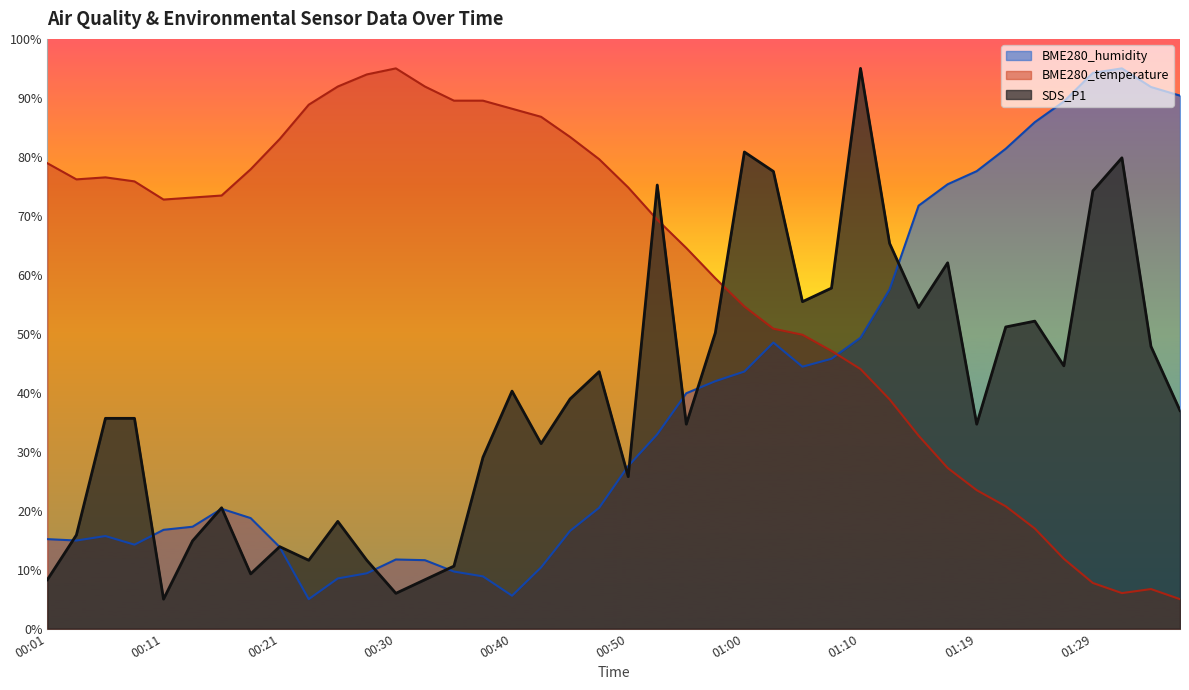

Between 00:06 and 01:15, which series saw the biggest shift?

BME280_humidity